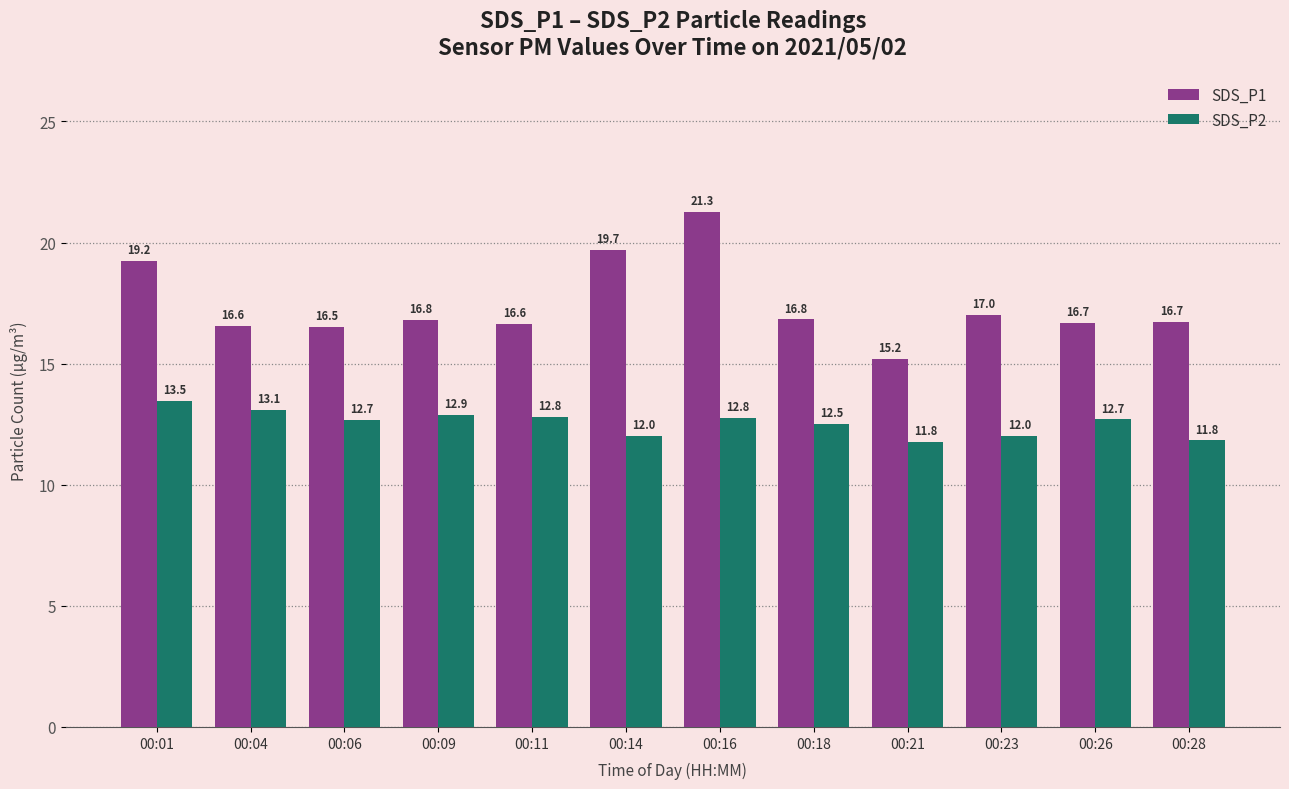

Is the value of SDS_P2 at 00:09 greater than the value of SDS_P1 at 00:11?

No